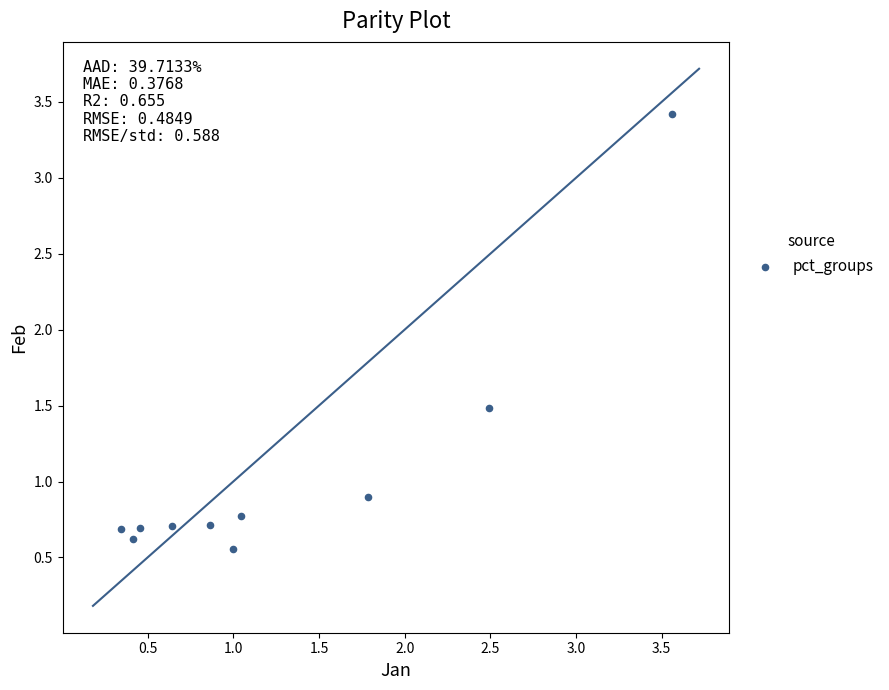

What Y value in the scatter plot is closest to 1?

0.9